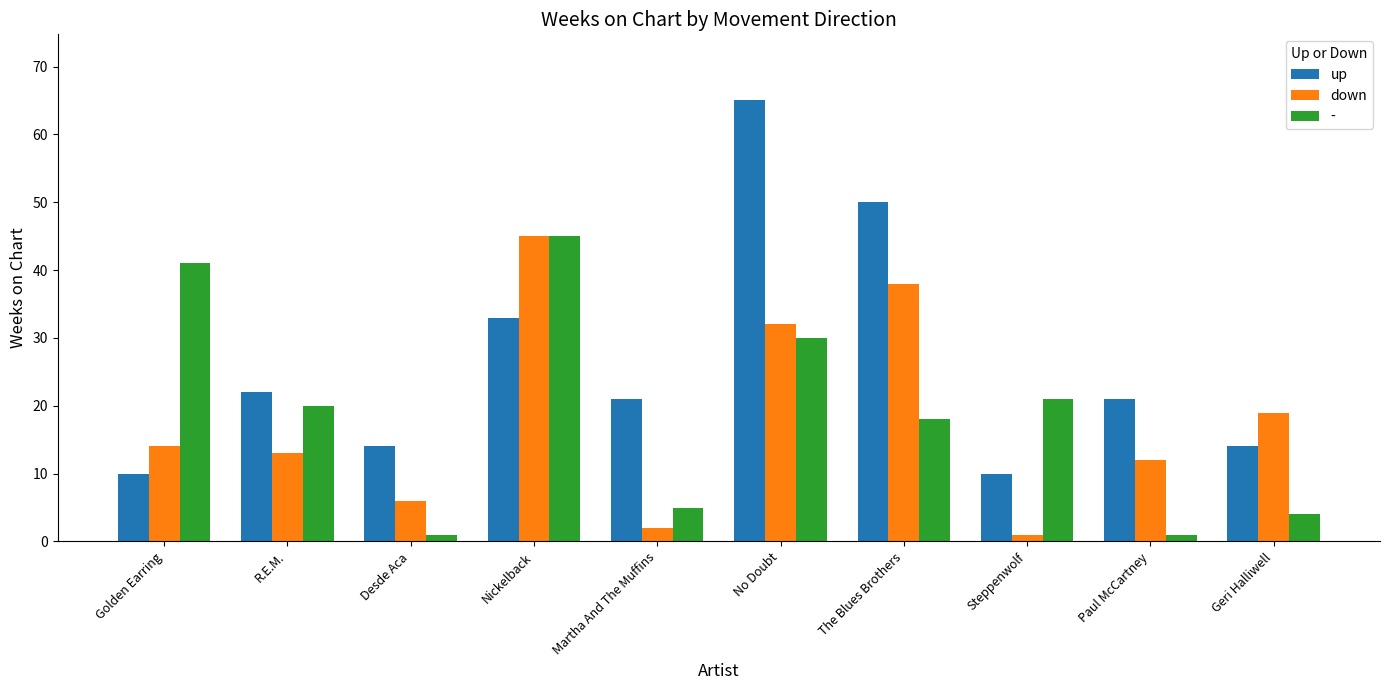

What is the difference between the maximum and minimum values in the up series?

55